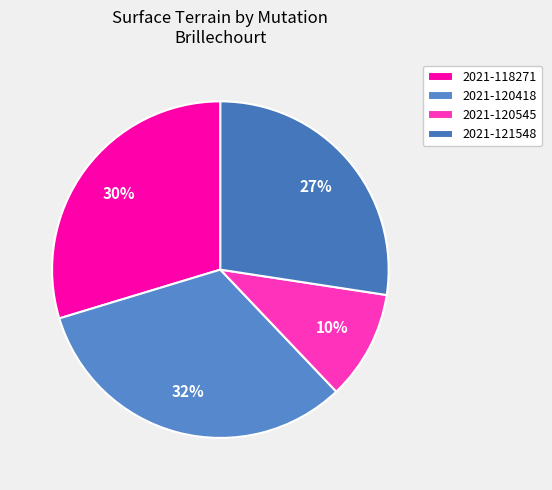

Does any single category account for the majority?

No